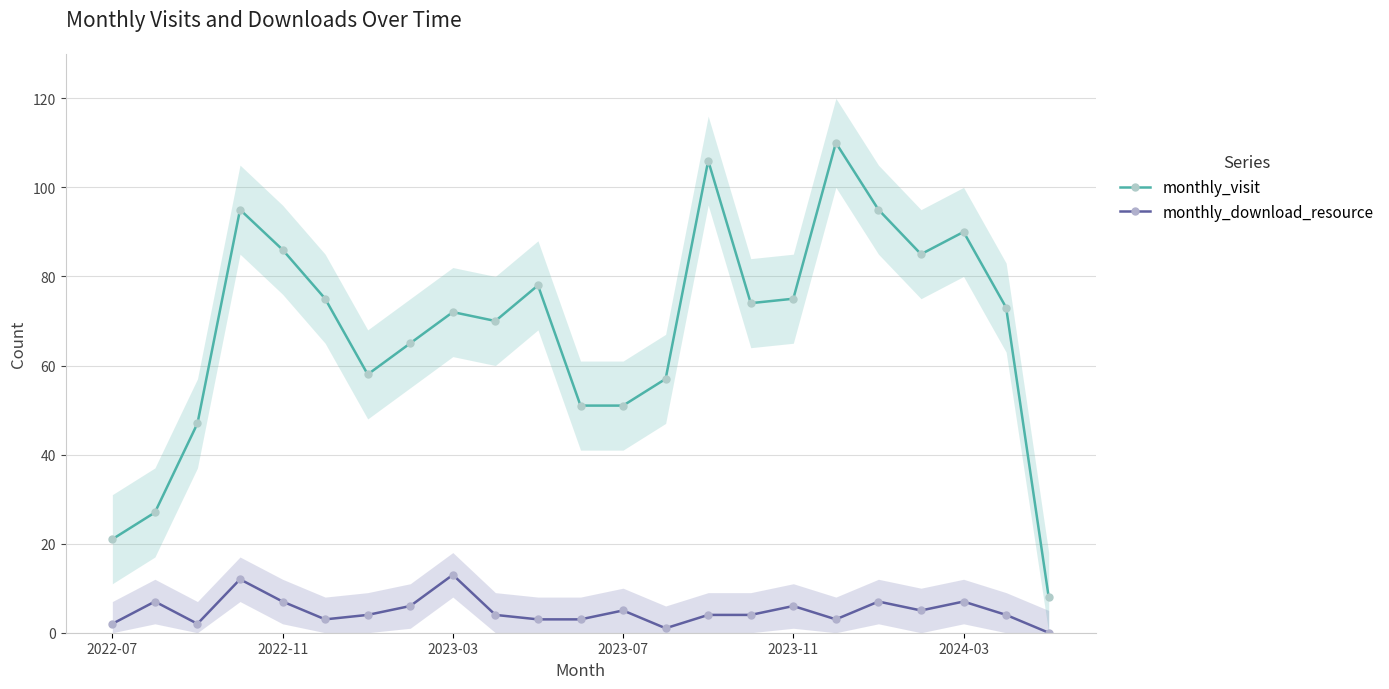

How many lines are shown in the chart?

2